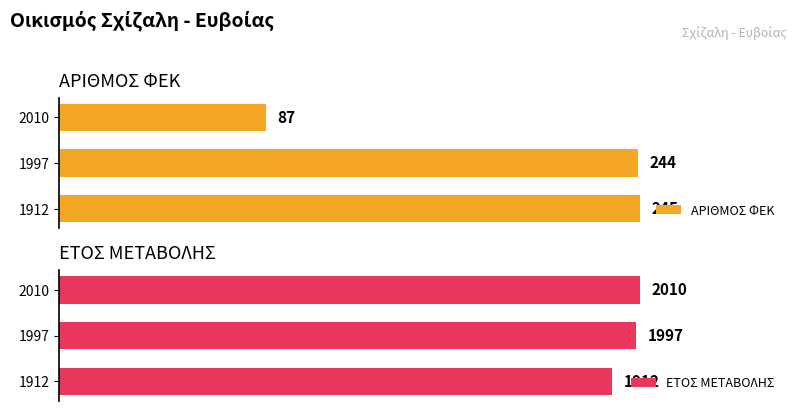

List the labels in order of ΕΤΟΣ ΜΕΤΑΒΟΛΗΣ value, largest first.

2010, 1997, 1912